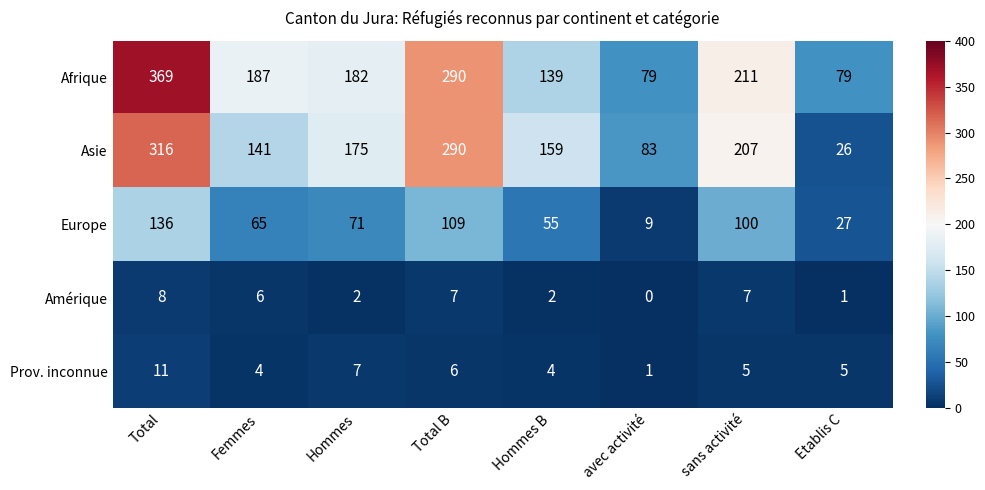

Rank the series at Hommes from highest to lowest value.

Afrique, Asie, Europe, Prov. inconnue, Amérique